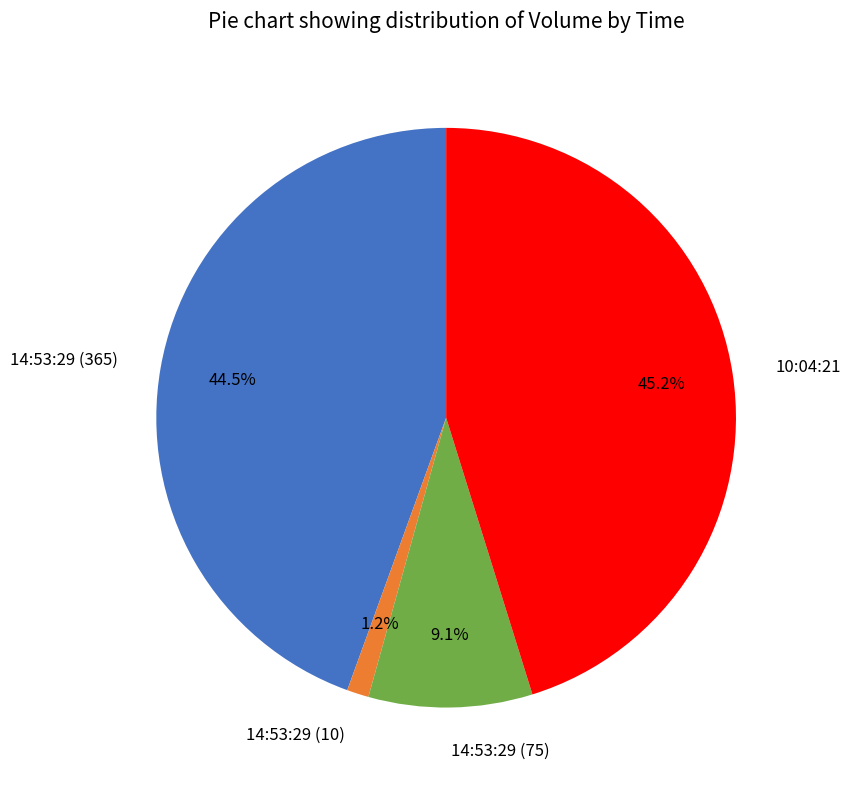

How many slices are in this pie chart?

4